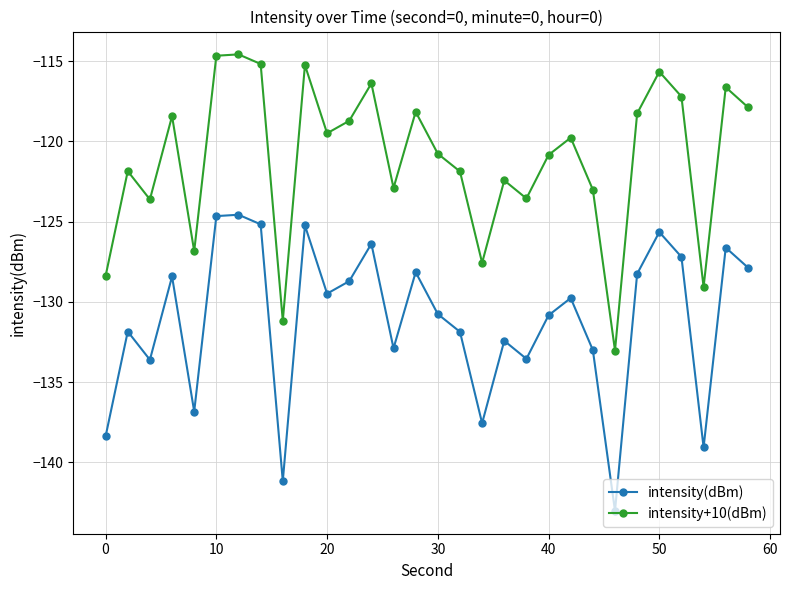

Which series has the largest total across all categories?

intensity+10(dBm)